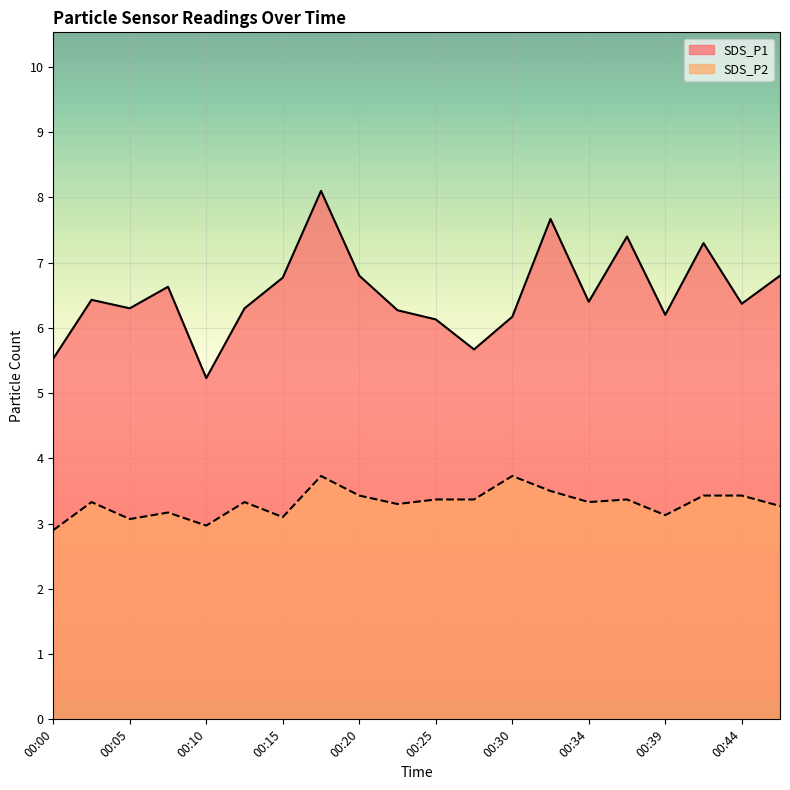

Which series changed the most between 00:25 and 00:32?

SDS_P1